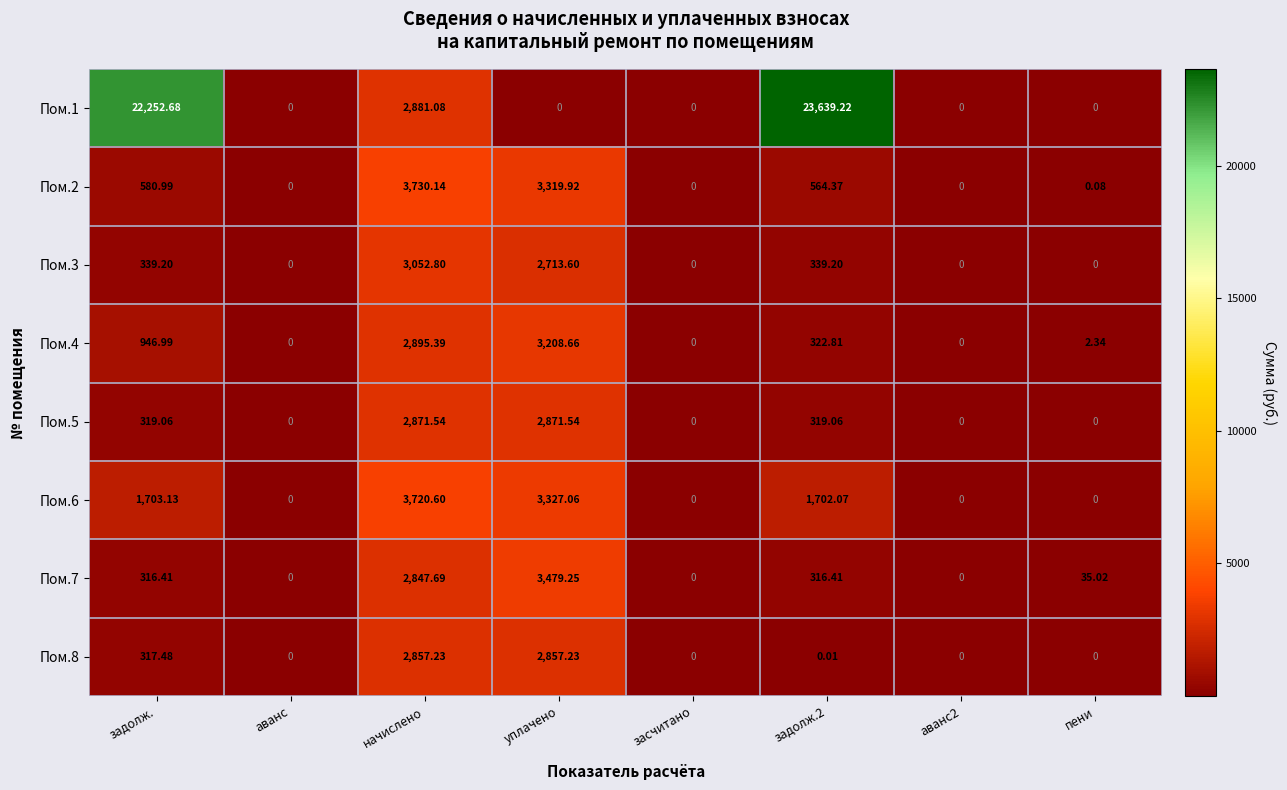

Rank the series at задолж. from lowest to highest value.

Пом.7, Пом.8, Пом.5, Пом.3, Пом.2, Пом.4, Пом.6, Пом.1